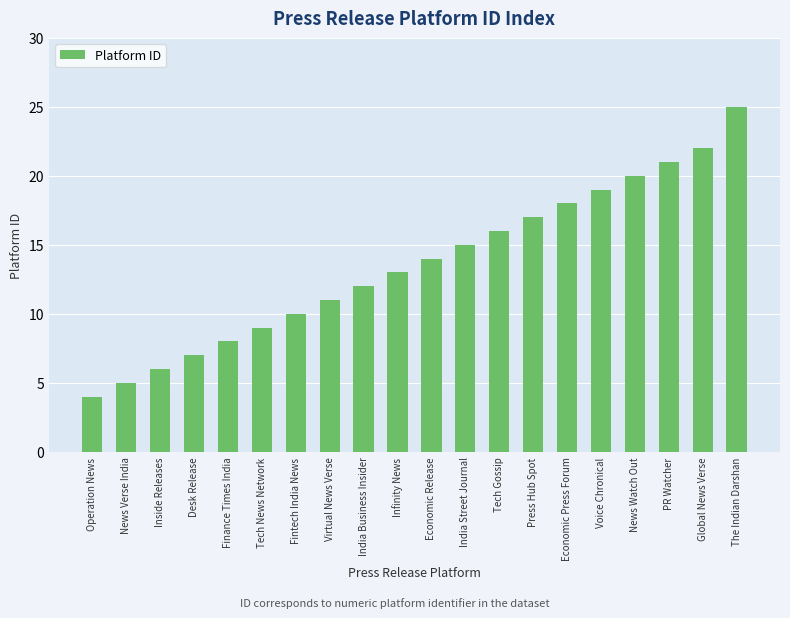

Read the value at Desk Release.

7